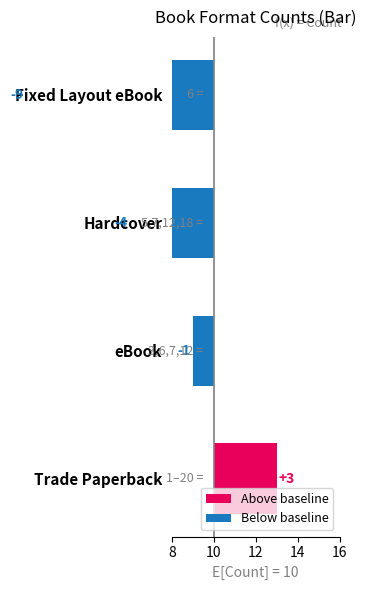

The value at Trade Paperback is 3. True or false?

True